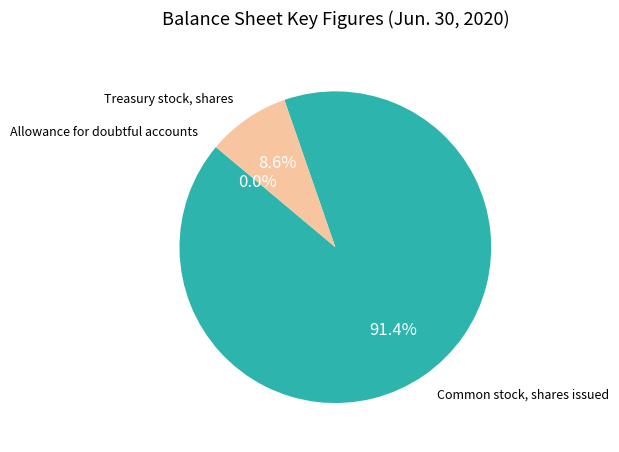

What percentage is the Treasury stock, shares slice, to the nearest percent?

9%